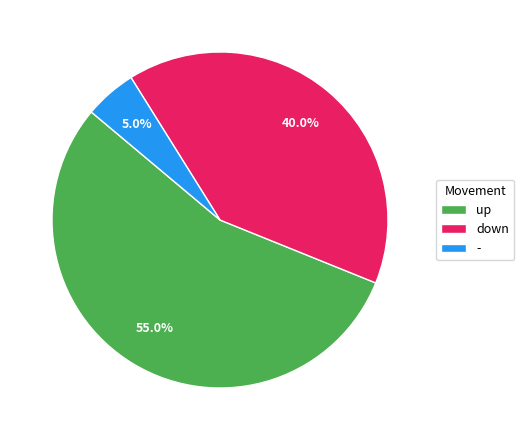

Count the number of slices in the pie.

3